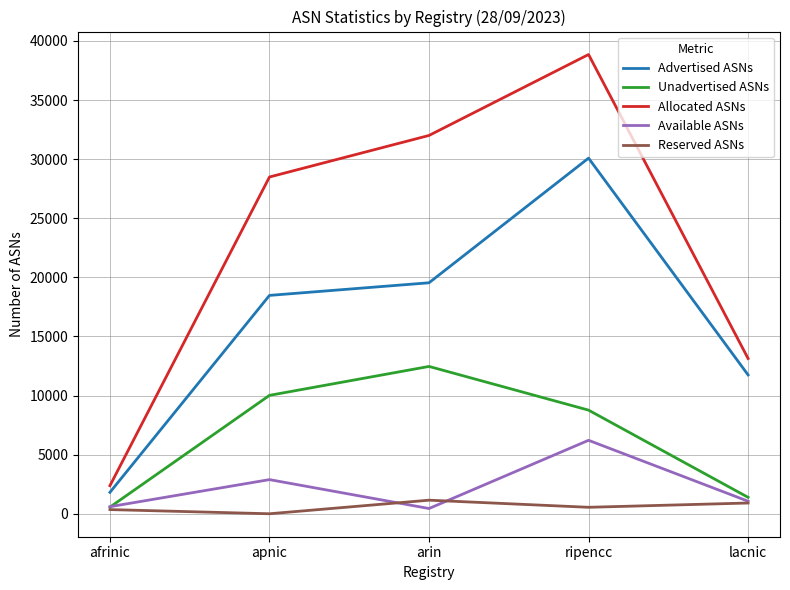

What is the maximum value for Advertised ASNs?

30086